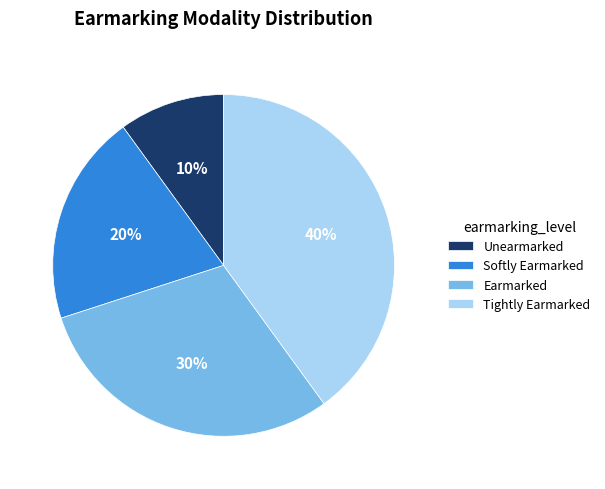

Approximately how many times larger is the value at Unearmarked compared to Softly Earmarked?

0.5